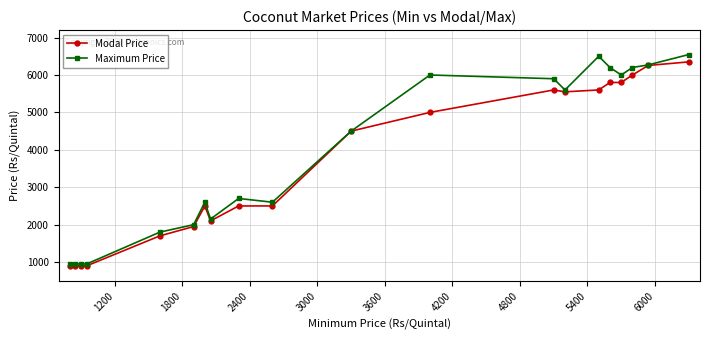

What is the value of the Modal Price point at the 11th from the left?

4500